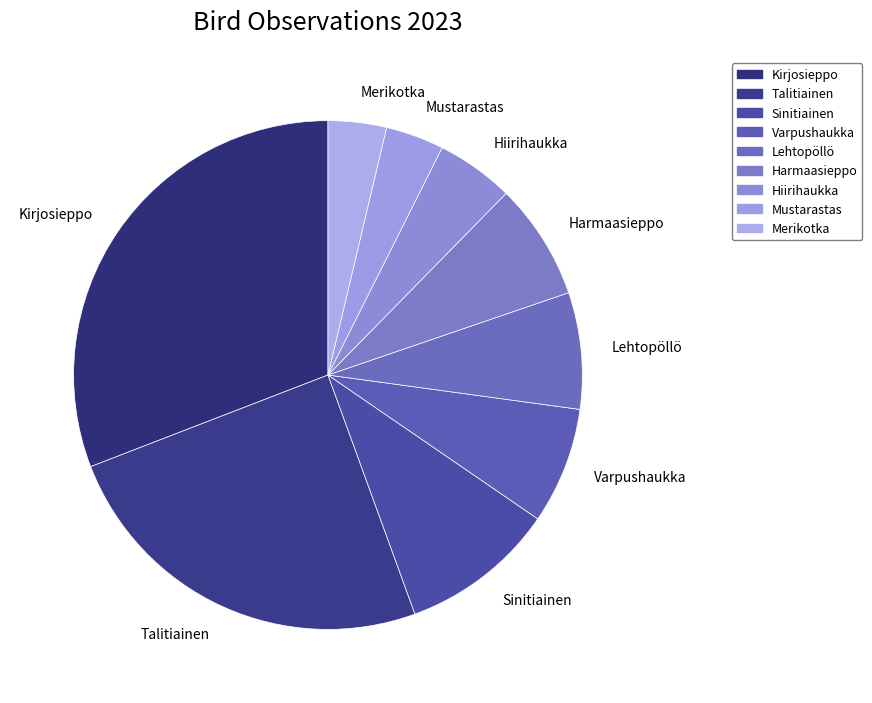

Which slice is the largest?

Kirjosieppo